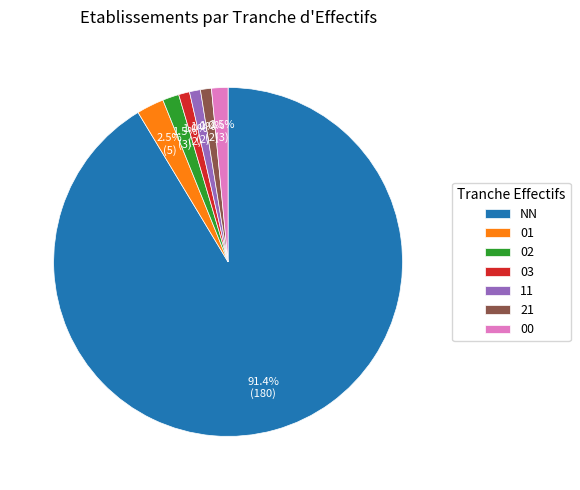

To the nearest percent, what is the combined percentage of 21 and 03?

2%